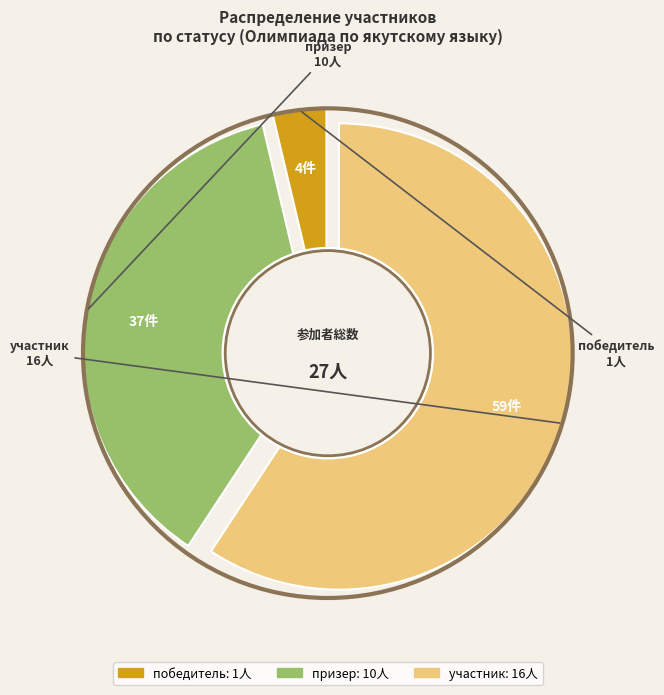

Does призер represent more than half of the total?

No